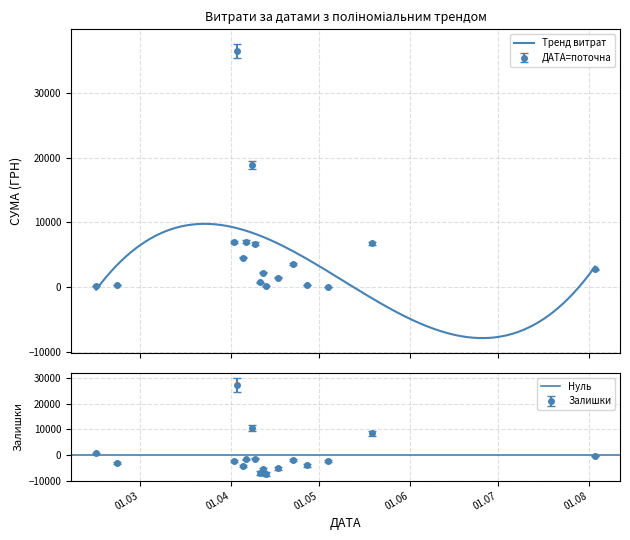

What is the lowest value of the Тренд витрат series?

-7905.8